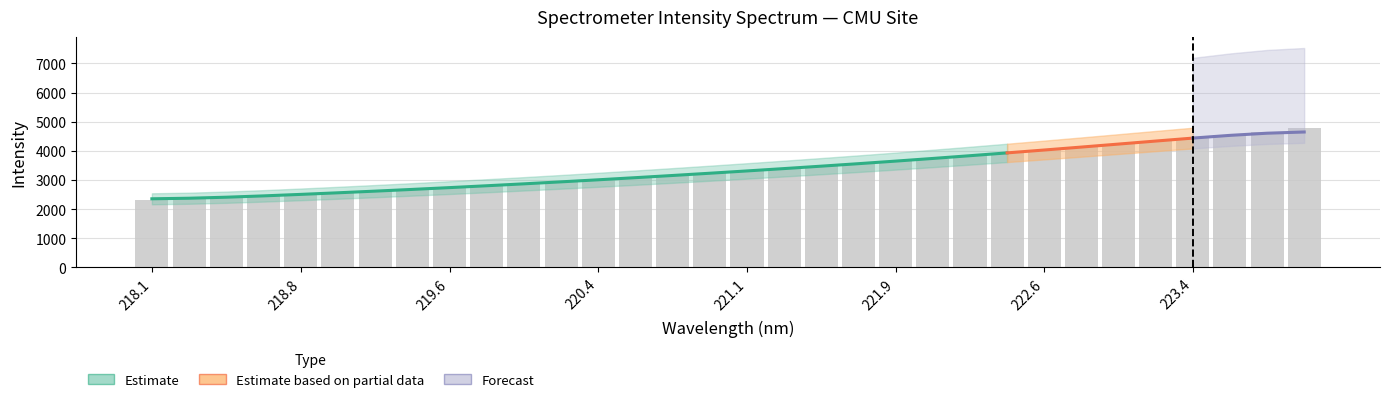

What is the value of the 14th bar from the left?

3078.8